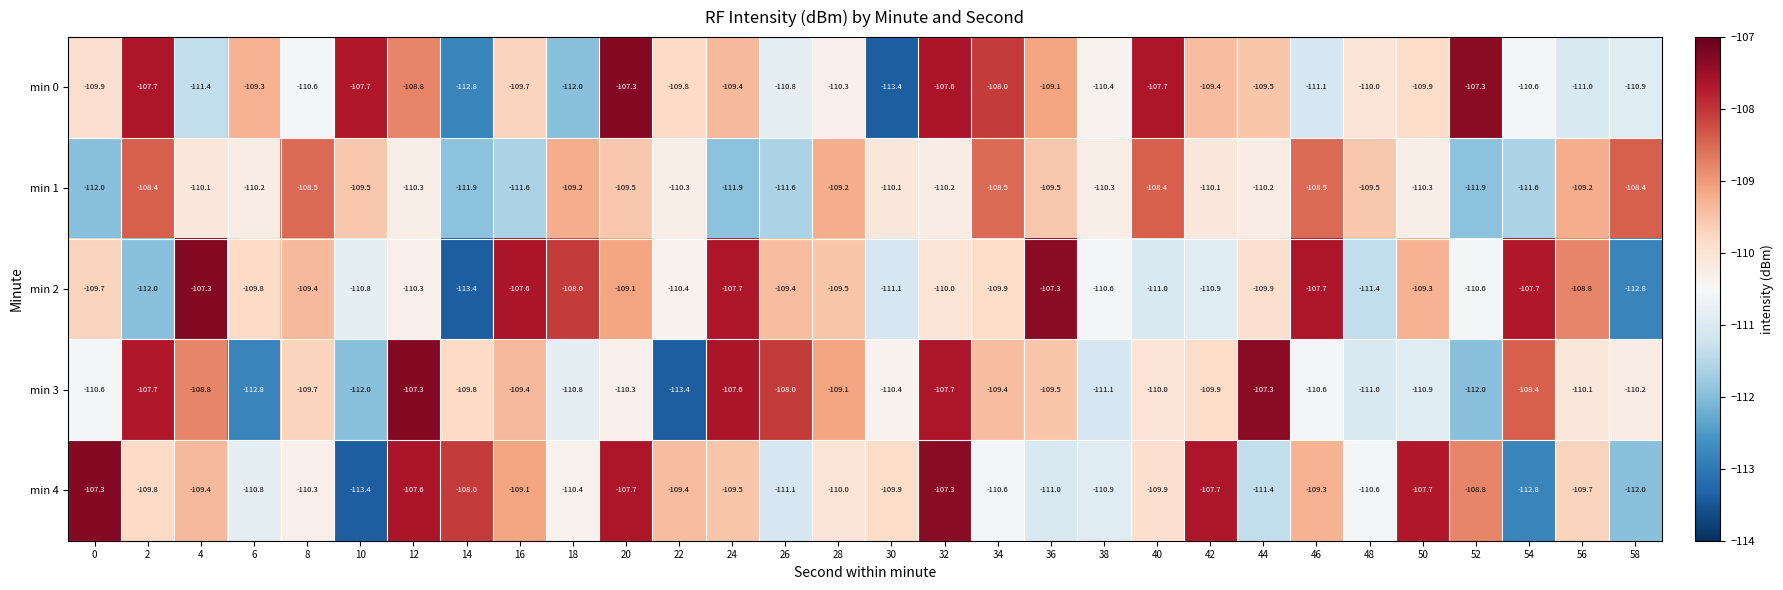

At which label is min 4 closest to -110?

28